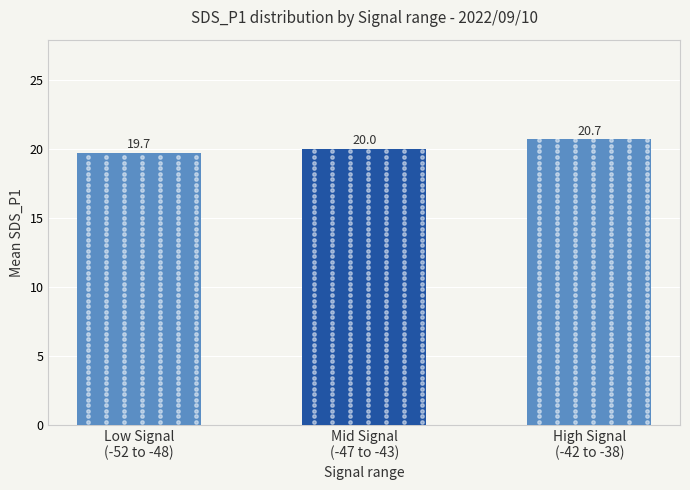

Which category has the highest value across all series?

High Signal
(-42 to -38)